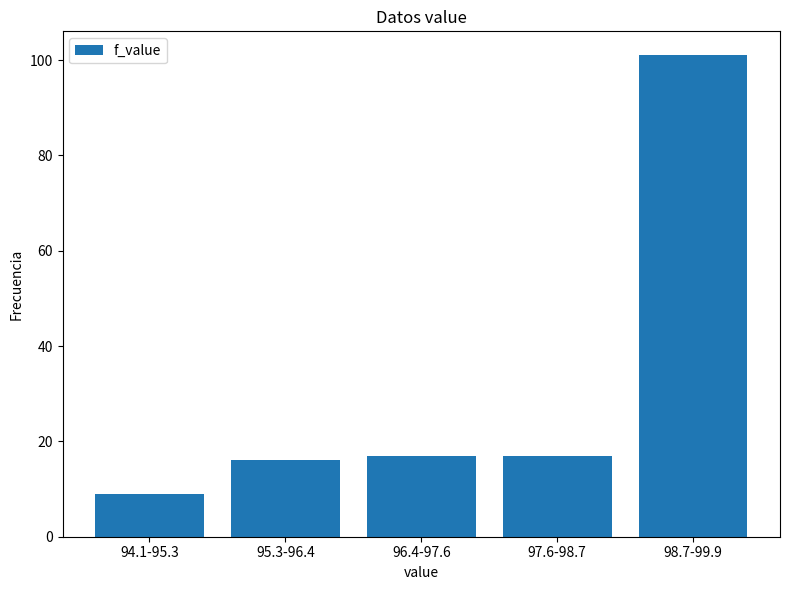

Reading right to left, list all the values displayed in this chart.

101	17	17	16	9